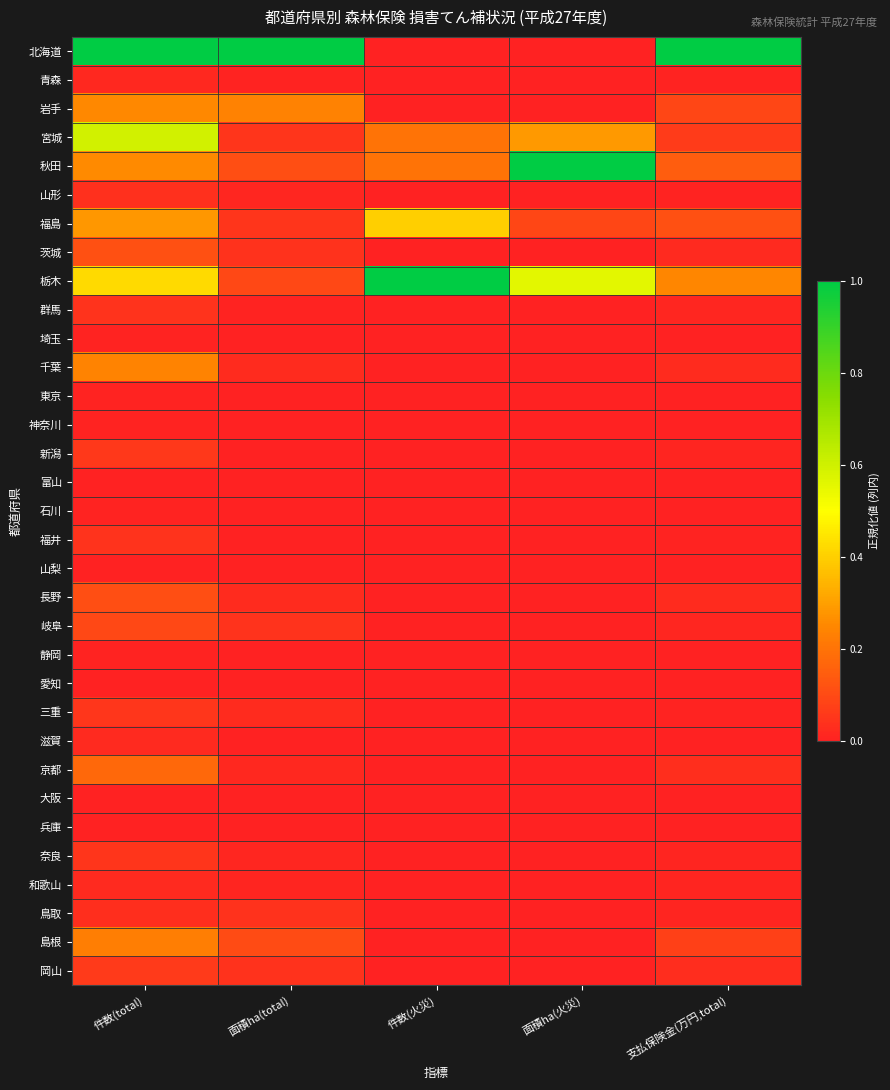

Which series changed the most between 件数(total) and 面積ha(火災)?

北海道